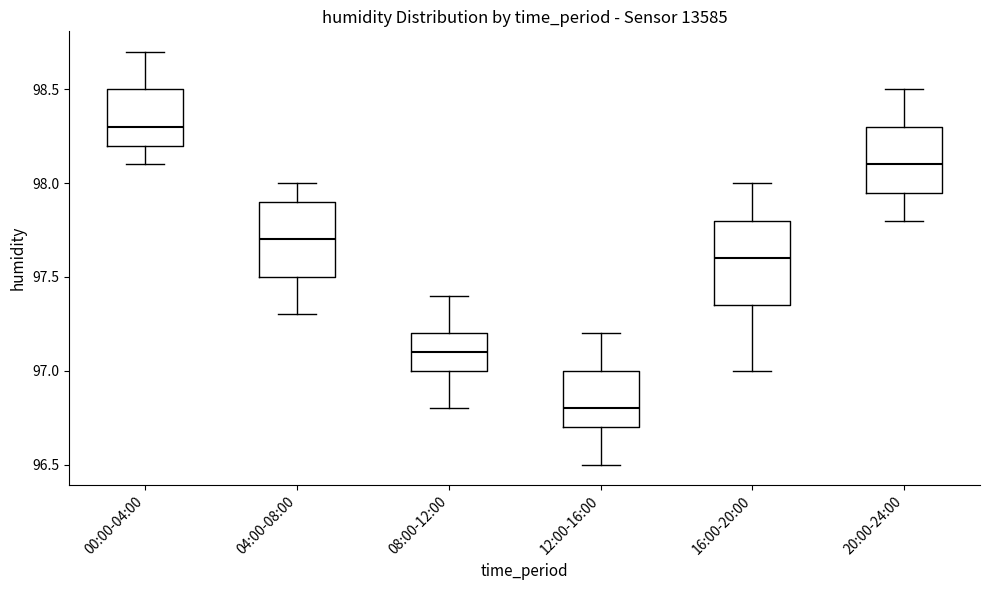

Reading left to right, read every box against the y-axis: the position of its median line, the range the box covers, and the ends of its whiskers. The values are not printed on the chart, so give them approximately, as read against the axis.

00:00-04:00: median 98.30, box 98.20 to 98.50, whiskers 98.10 to 98.70
04:00-08:00: median 97.70, box 97.50 to 97.90, whiskers 97.30 to 98.00
08:00-12:00: median 97.10, box 97.00 to 97.20, whiskers 96.80 to 97.40
12:00-16:00: median 96.80, box 96.70 to 97.00, whiskers 96.50 to 97.20
16:00-20:00: median 97.60, box 97.35 to 97.80, whiskers 97.00 to 98.00
20:00-24:00: median 98.10, box 97.95 to 98.30, whiskers 97.80 to 98.50